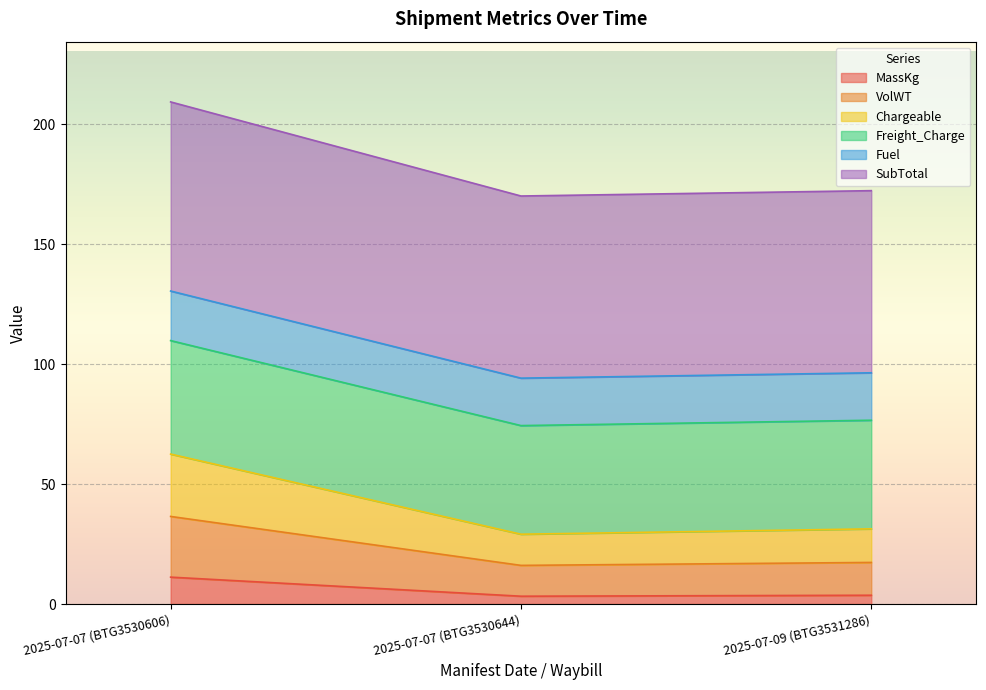

Which category has the highest value in the MassKg series?

2025-07-07 (BTG3530606)